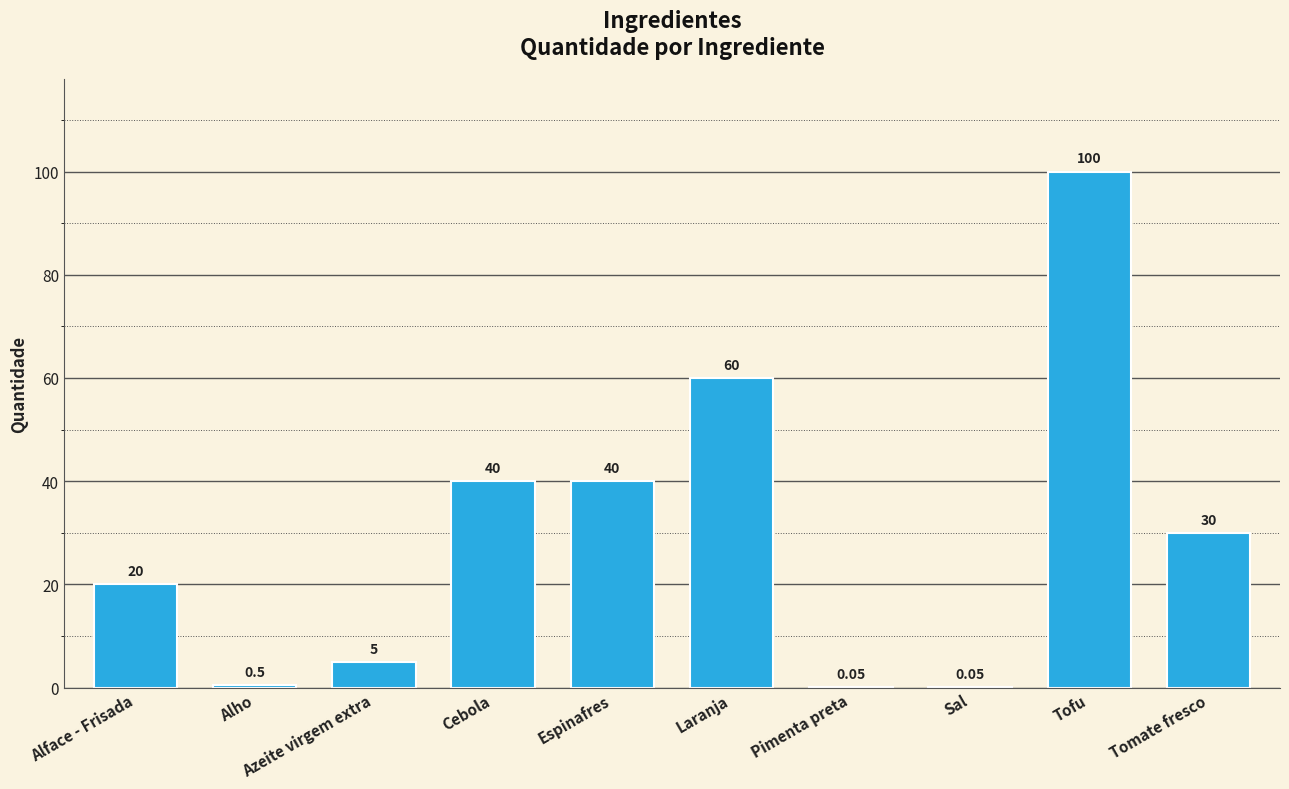

At which category does the chart reach its peak across all series?

Tofu